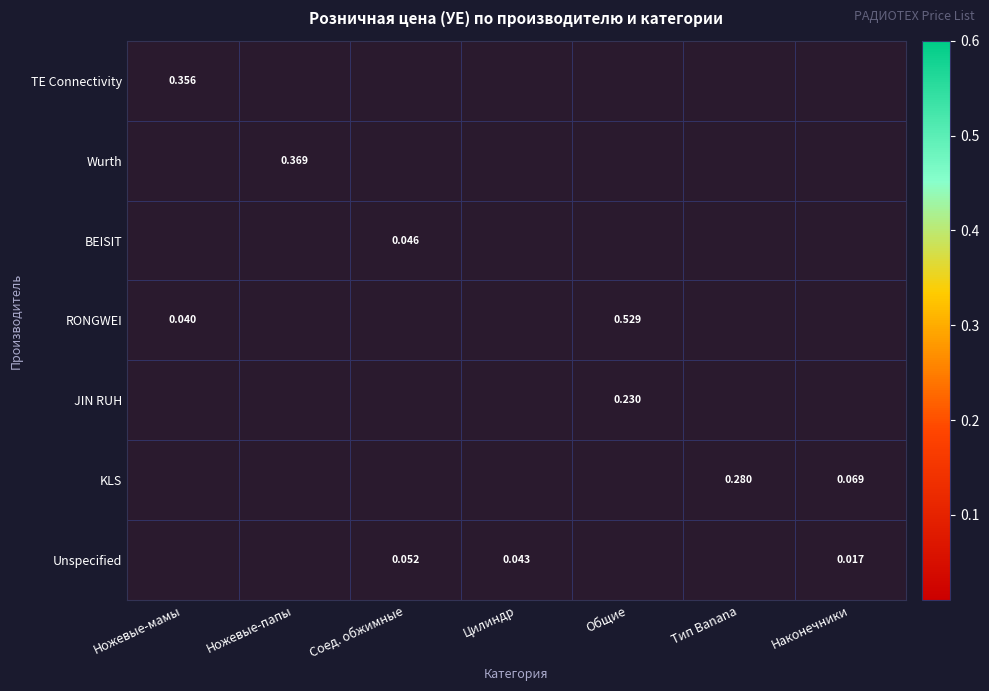

How many data points does each series have?

7